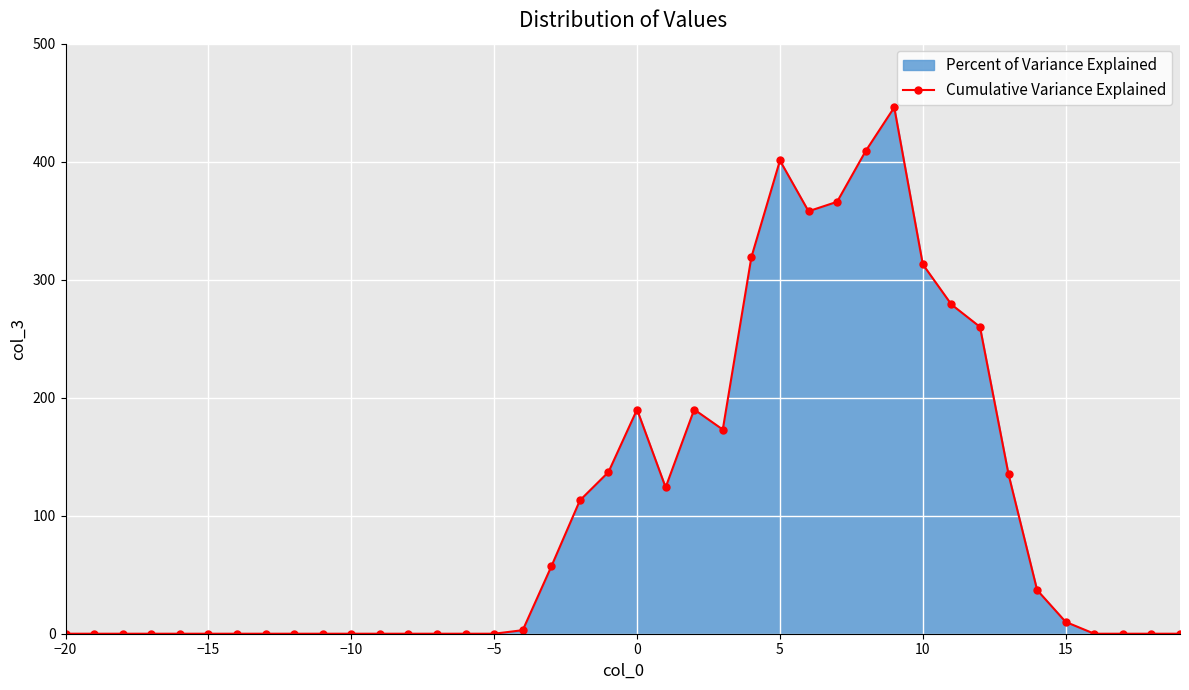

How many interior local valleys (lower than both neighbors) does the data have?

3